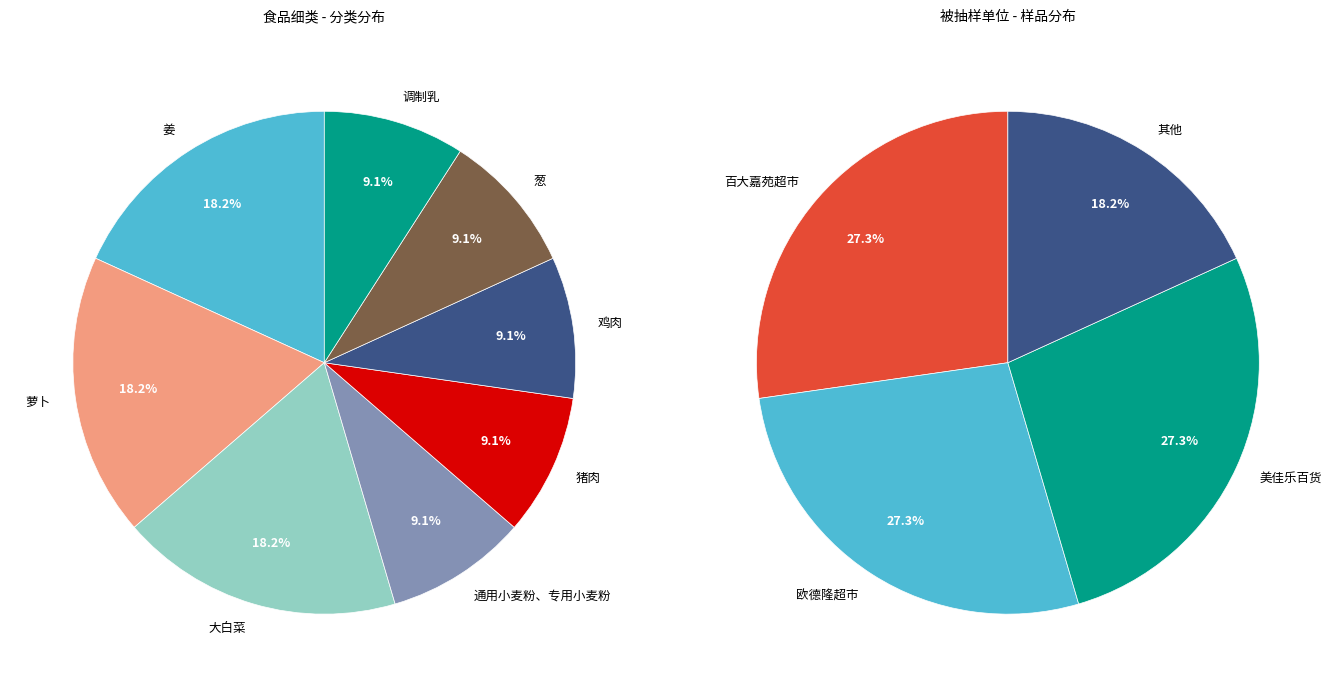

To the nearest percent, what is the combined percentage of 大白菜 and 通用小麦粉、专用小麦粉?

27%